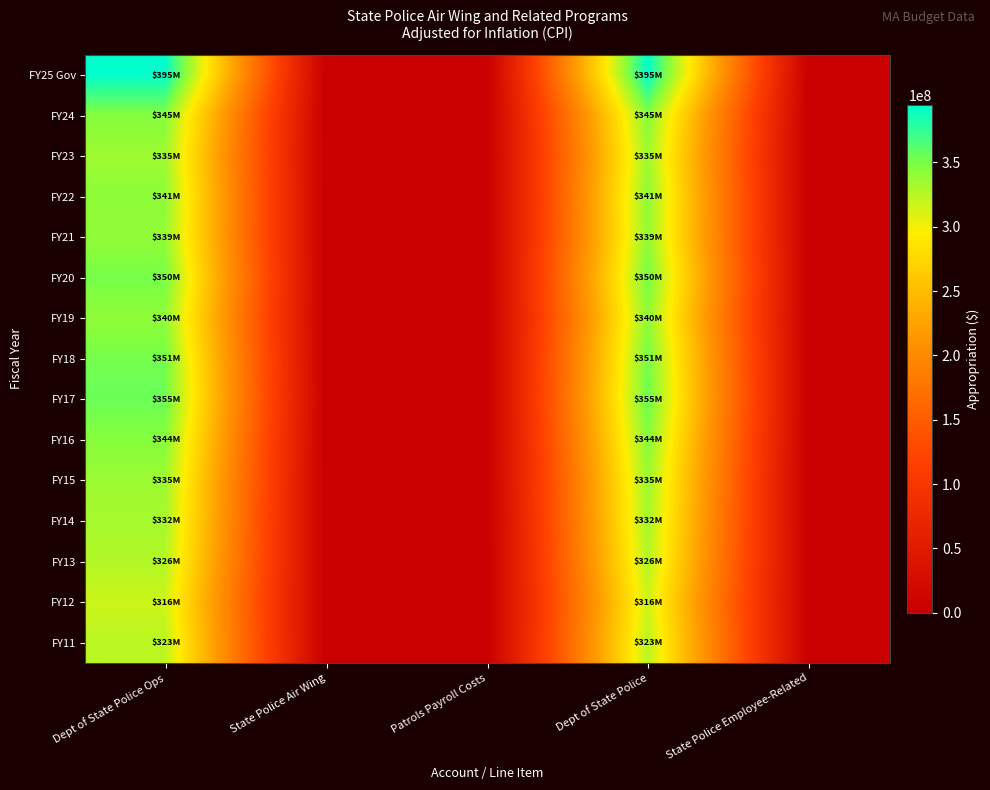

Reading right to left, transcribe all the data shown in this chart.

FY25 Gov: State Police Employee-Related=0	Dept of State Police=394694054	Patrols Payroll Costs=0	State Police Air Wing=0	Dept of State Police Ops=394694054
FY24: State Police Employee-Related=0	Dept of State Police=345226669	Patrols Payroll Costs=0	State Police Air Wing=0	Dept of State Police Ops=345226669
FY23: State Police Employee-Related=0	Dept of State Police=334635642	Patrols Payroll Costs=0	State Police Air Wing=0	Dept of State Police Ops=334635642
FY22: State Police Employee-Related=0	Dept of State Police=341016360	Patrols Payroll Costs=0	State Police Air Wing=0	Dept of State Police Ops=341016360
FY21: State Police Employee-Related=0	Dept of State Police=339256394	Patrols Payroll Costs=0	State Police Air Wing=0	Dept of State Police Ops=339256394
FY20: State Police Employee-Related=0	Dept of State Police=350479618	Patrols Payroll Costs=0	State Police Air Wing=0	Dept of State Police Ops=350479618
FY19: State Police Employee-Related=0	Dept of State Police=340402654	Patrols Payroll Costs=0	State Police Air Wing=0	Dept of State Police Ops=340402654
FY18: State Police Employee-Related=0	Dept of State Police=350932617	Patrols Payroll Costs=0	State Police Air Wing=0	Dept of State Police Ops=350932617
FY17: State Police Employee-Related=0	Dept of State Police=354996835	Patrols Payroll Costs=0	State Police Air Wing=0	Dept of State Police Ops=354996835
FY16: State Police Employee-Related=0	Dept of State Police=344453974	Patrols Payroll Costs=0	State Police Air Wing=0	Dept of State Police Ops=344453974
FY15: State Police Employee-Related=0	Dept of State Police=335347962	Patrols Payroll Costs=0	State Police Air Wing=0	Dept of State Police Ops=335347962
FY14: State Police Employee-Related=0	Dept of State Police=331870271	Patrols Payroll Costs=0	State Police Air Wing=0	Dept of State Police Ops=331870271
FY13: State Police Employee-Related=0	Dept of State Police=326427808	Patrols Payroll Costs=0	State Police Air Wing=0	Dept of State Police Ops=326427808
FY12: State Police Employee-Related=0	Dept of State Police=315752983	Patrols Payroll Costs=0	State Police Air Wing=0	Dept of State Police Ops=315752983
FY11: State Police Employee-Related=0	Dept of State Police=323250446	Patrols Payroll Costs=0	State Police Air Wing=0	Dept of State Police Ops=323250446